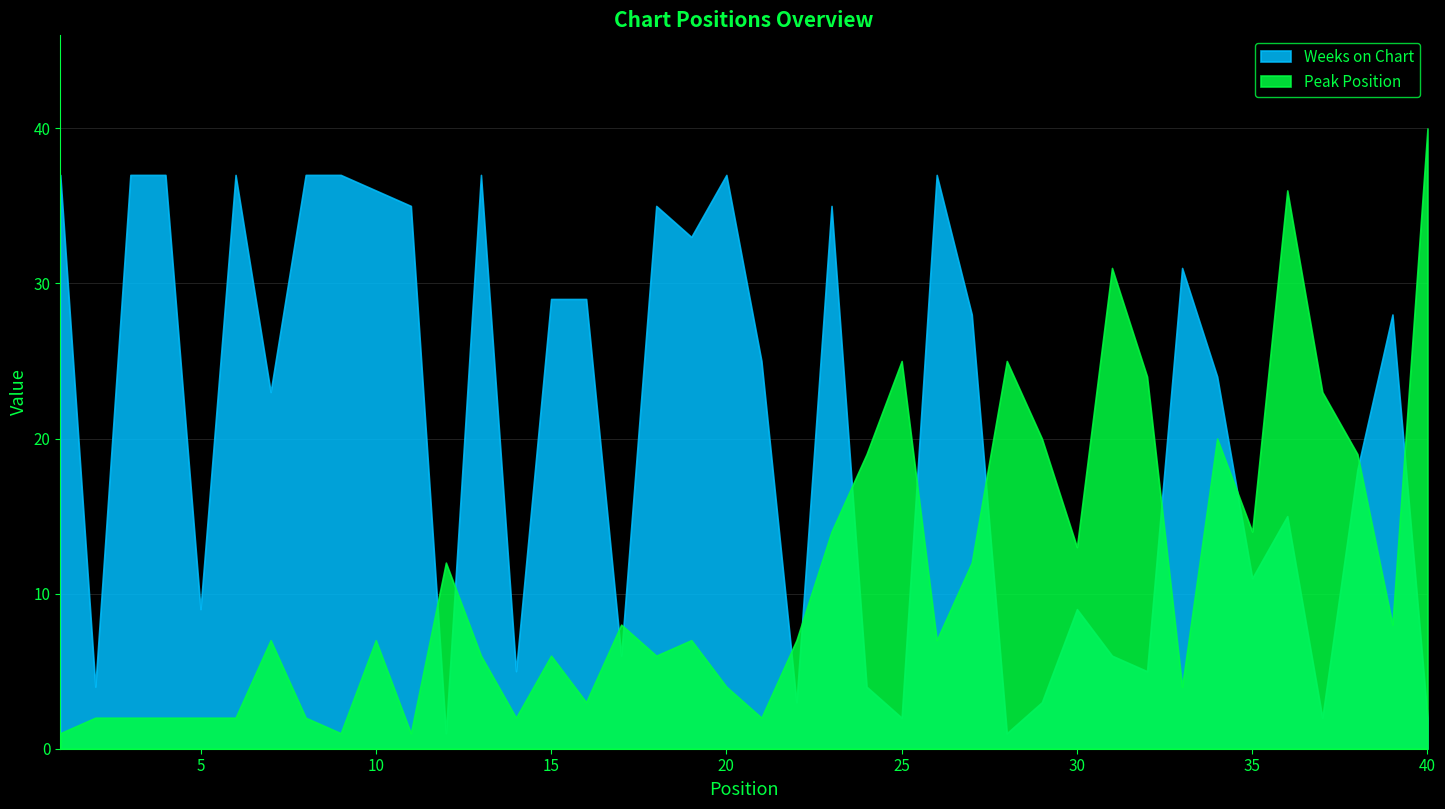

True or false: Peak Position and Weeks on Chart intersect in this chart.

True